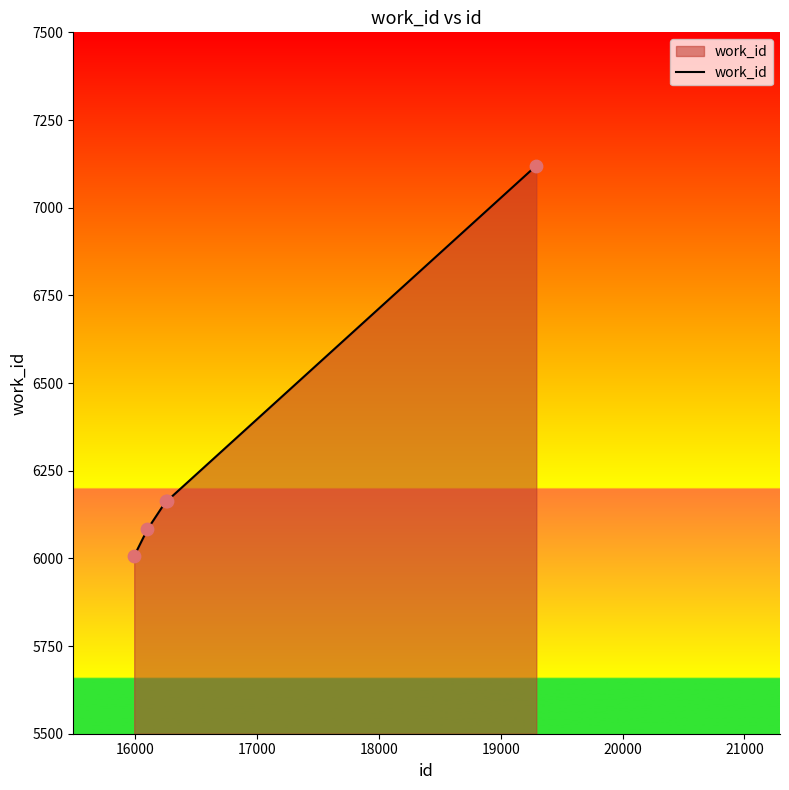

What is the sum of all values?

31536